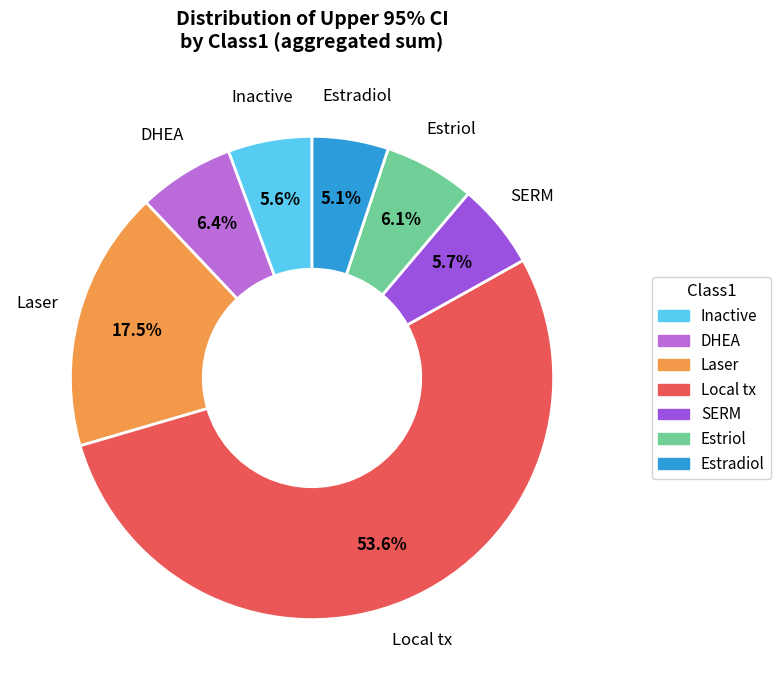

What is the ratio of the value at Estriol to the value at Laser?

0.3